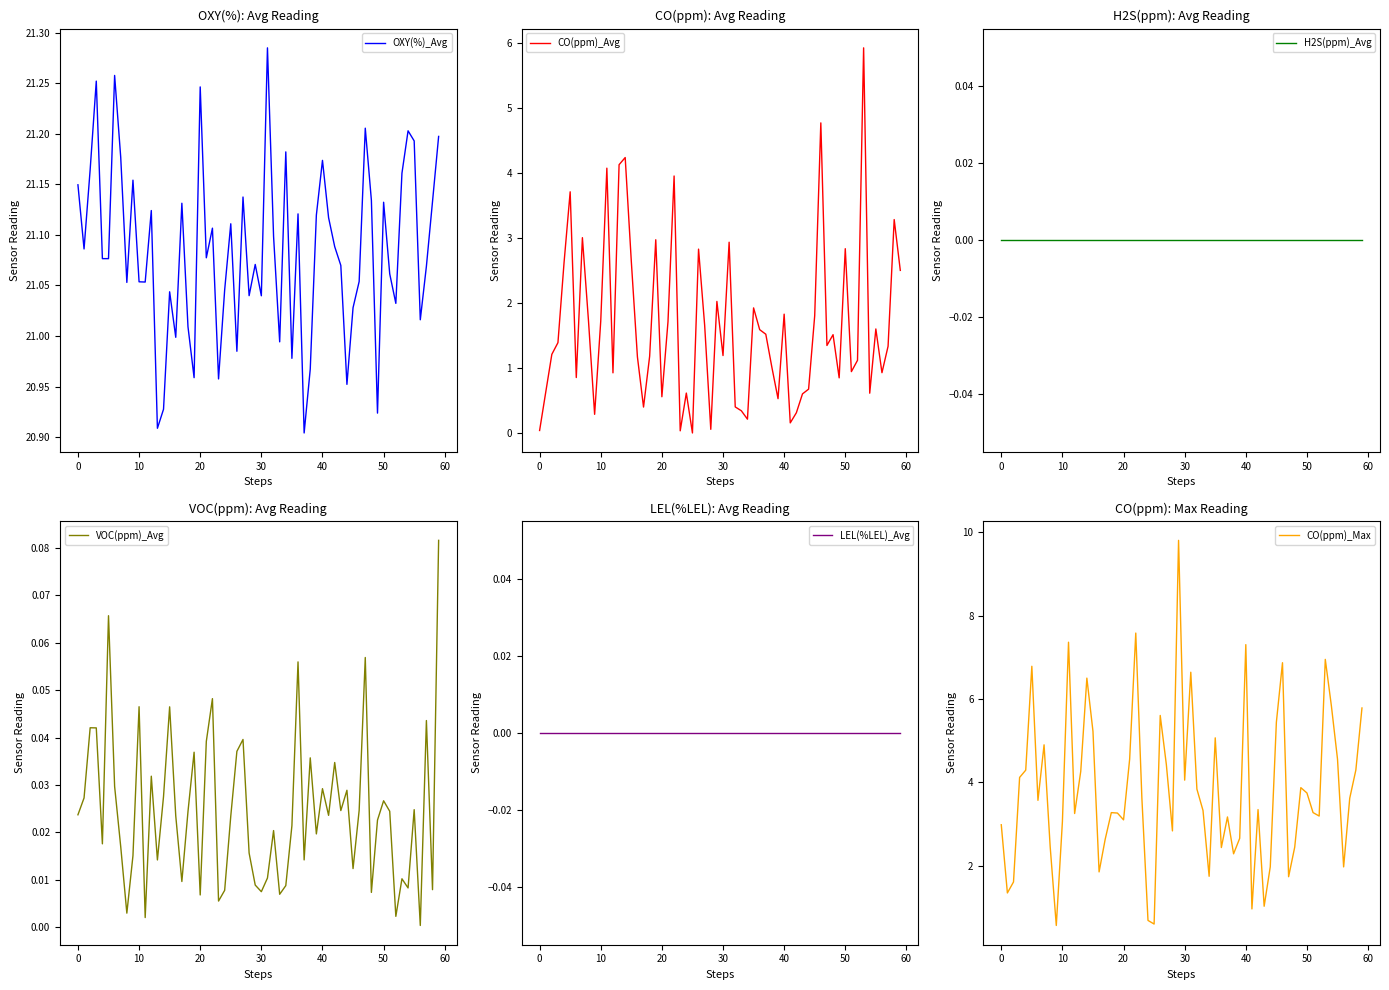

What is the maximum value for CO(ppm)_Avg?

5.9